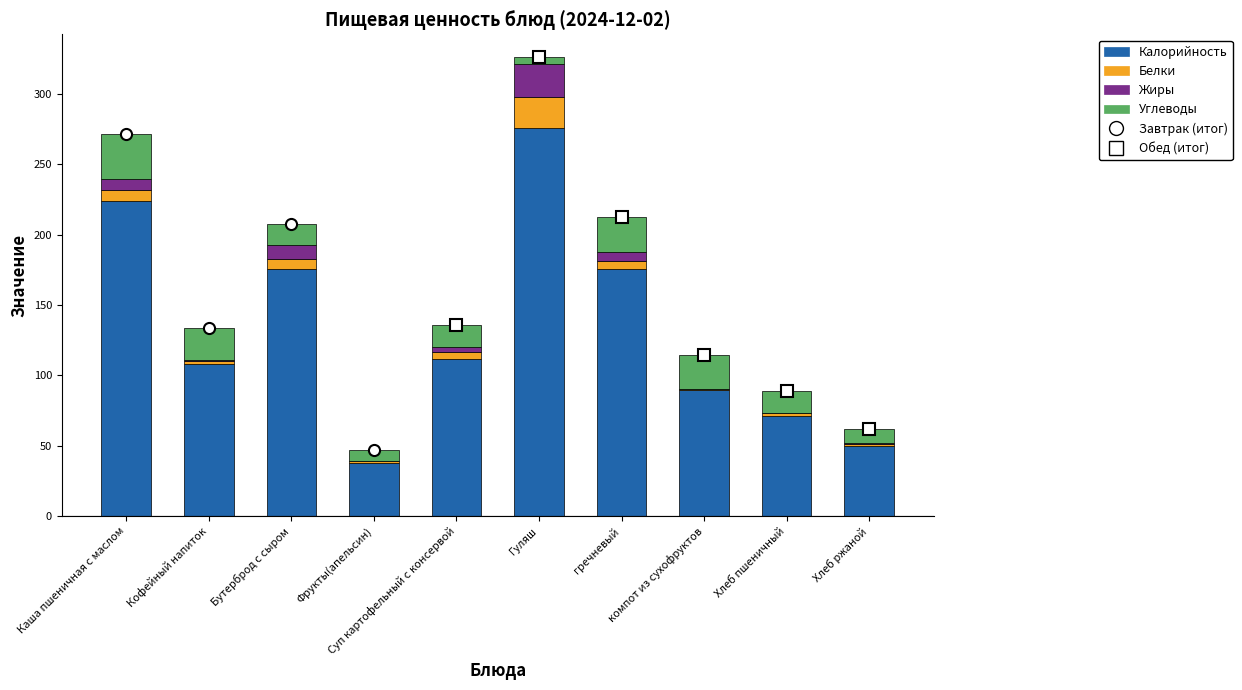

What is the label of the 3rd bar from the left?

Бутерброд с сыром